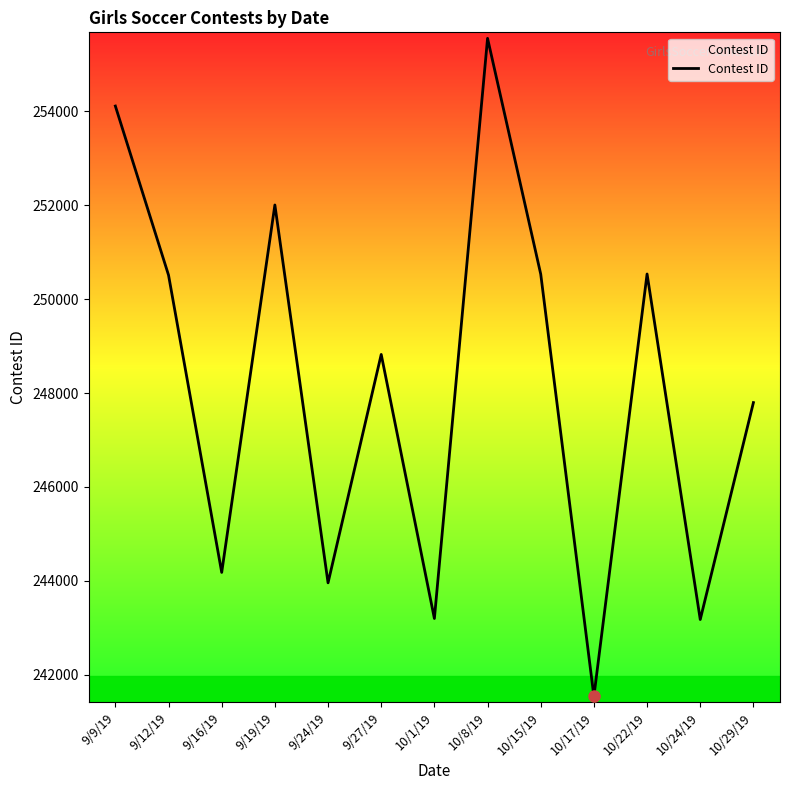

The chart shows a value of 58577 at 9/27/19. True or false?

False